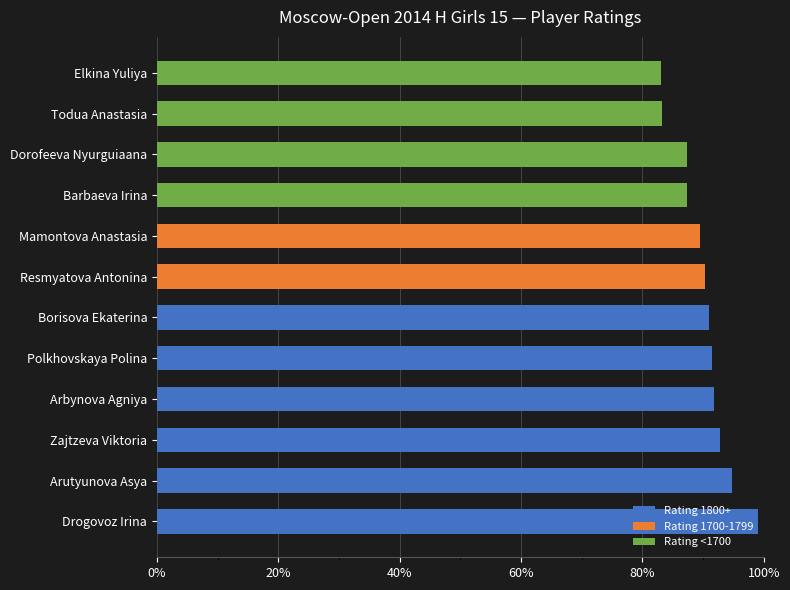

At how many categories does at least one series exceed 0?

12